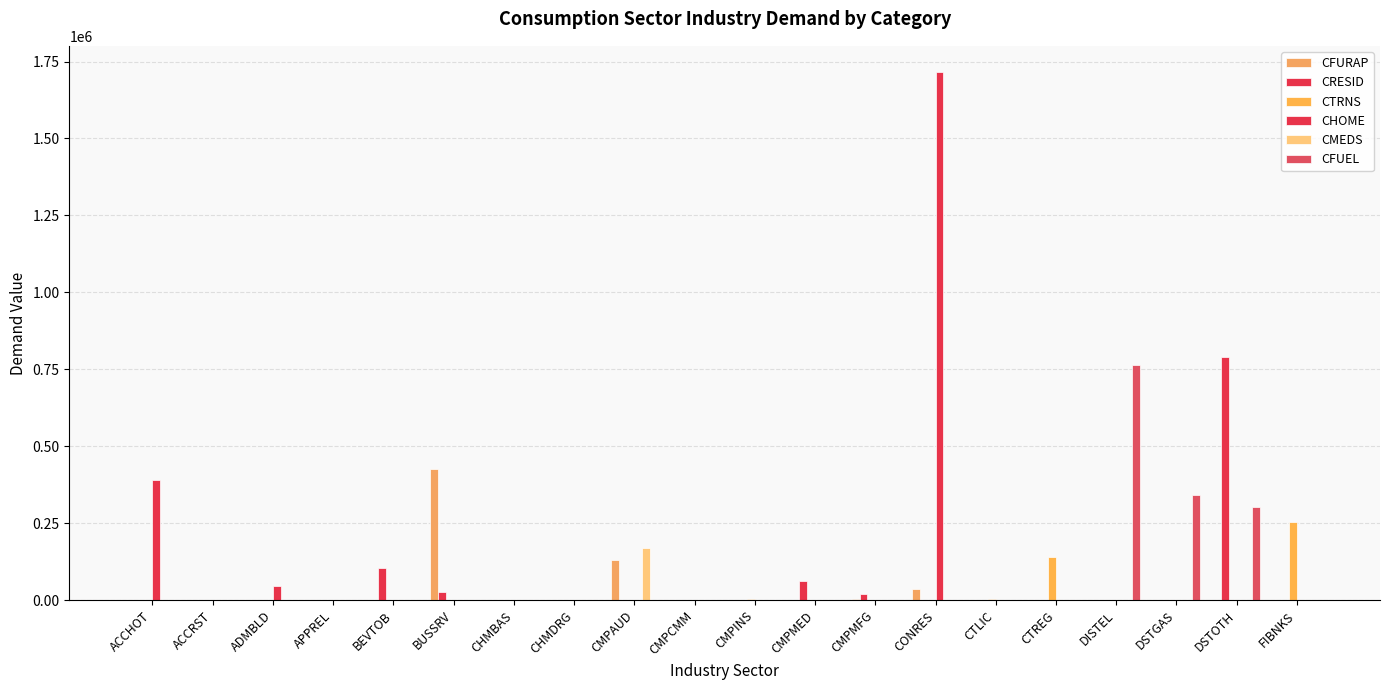

How many values in the CMEDS series exceed 0?

1